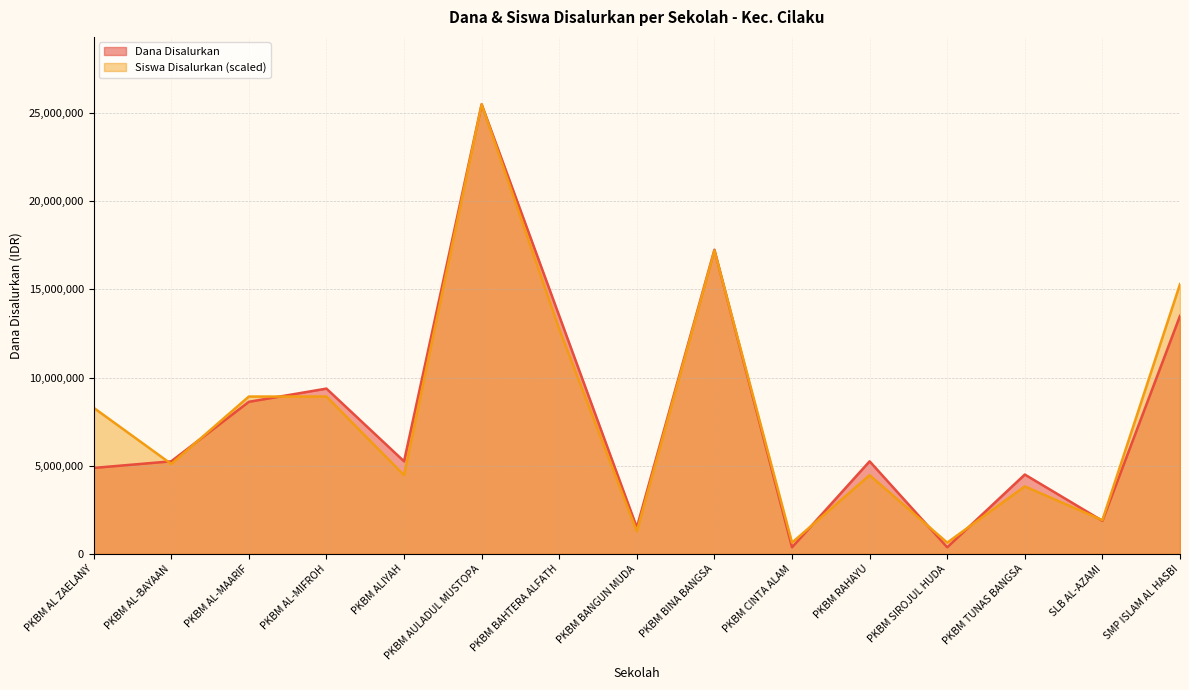

How many values in the Siswa Disalurkan series are below 5100000?

7